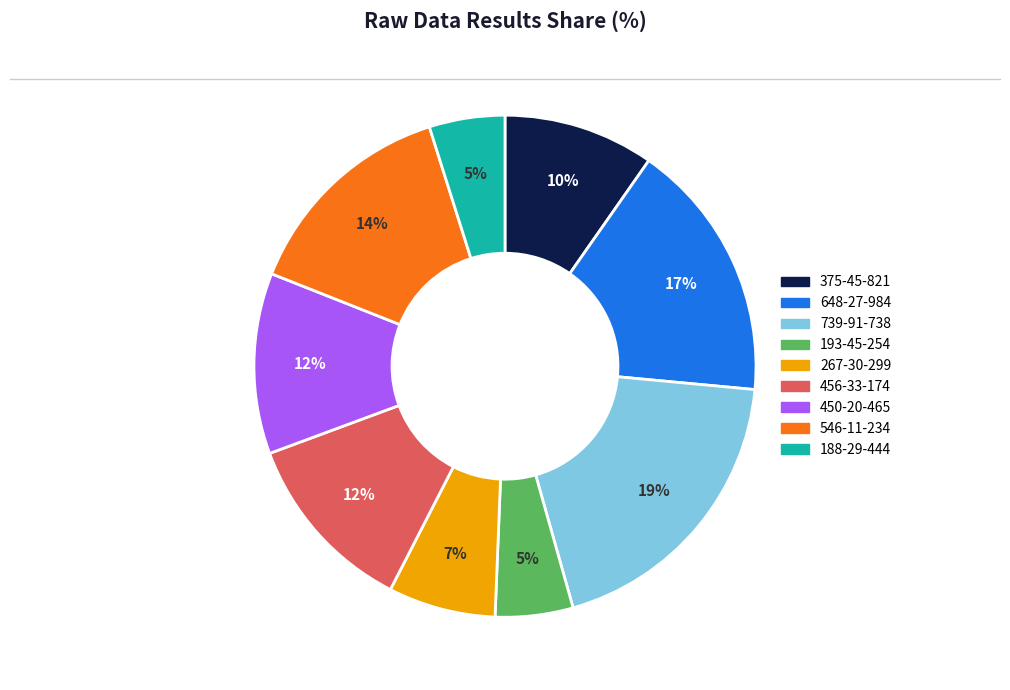

To the nearest percent, what is the combined percentage of 267-30-299 and 739-91-738?

26%